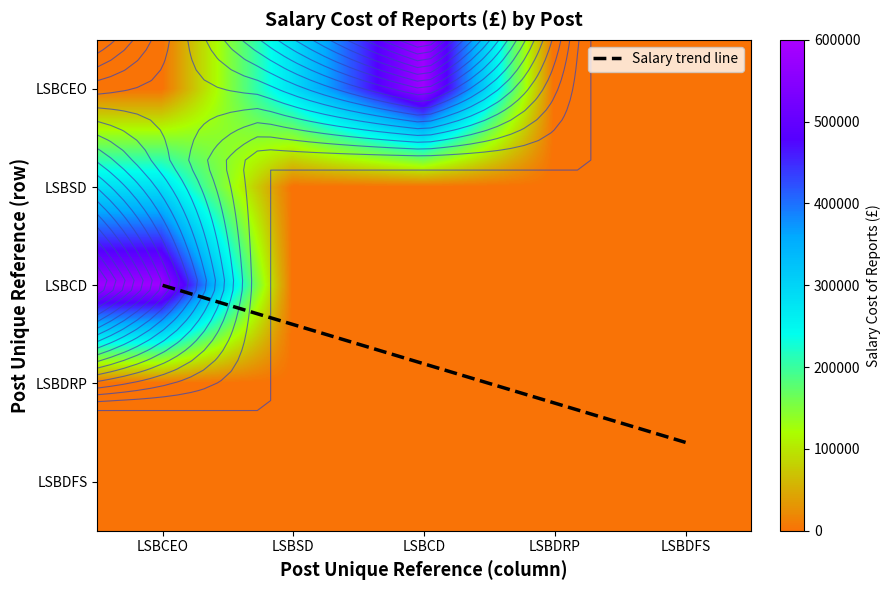

At which category is the sum across all series the highest?

LSBCEO